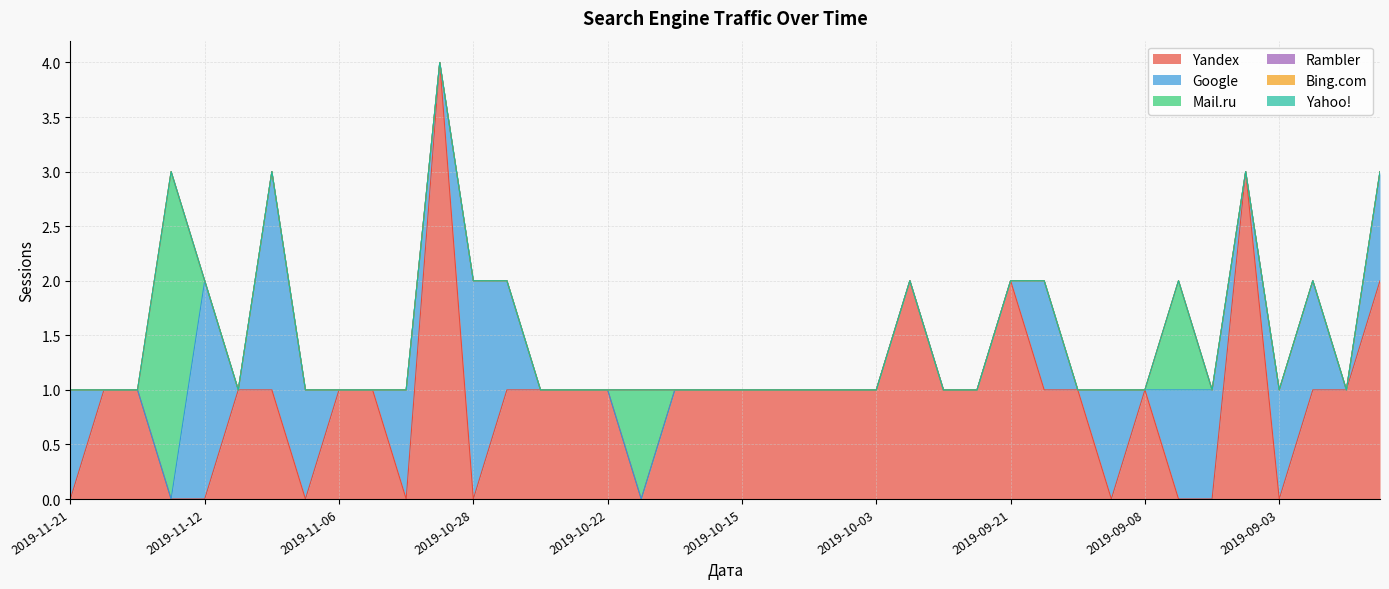

How many intersections are there between Google and Yandex?

12